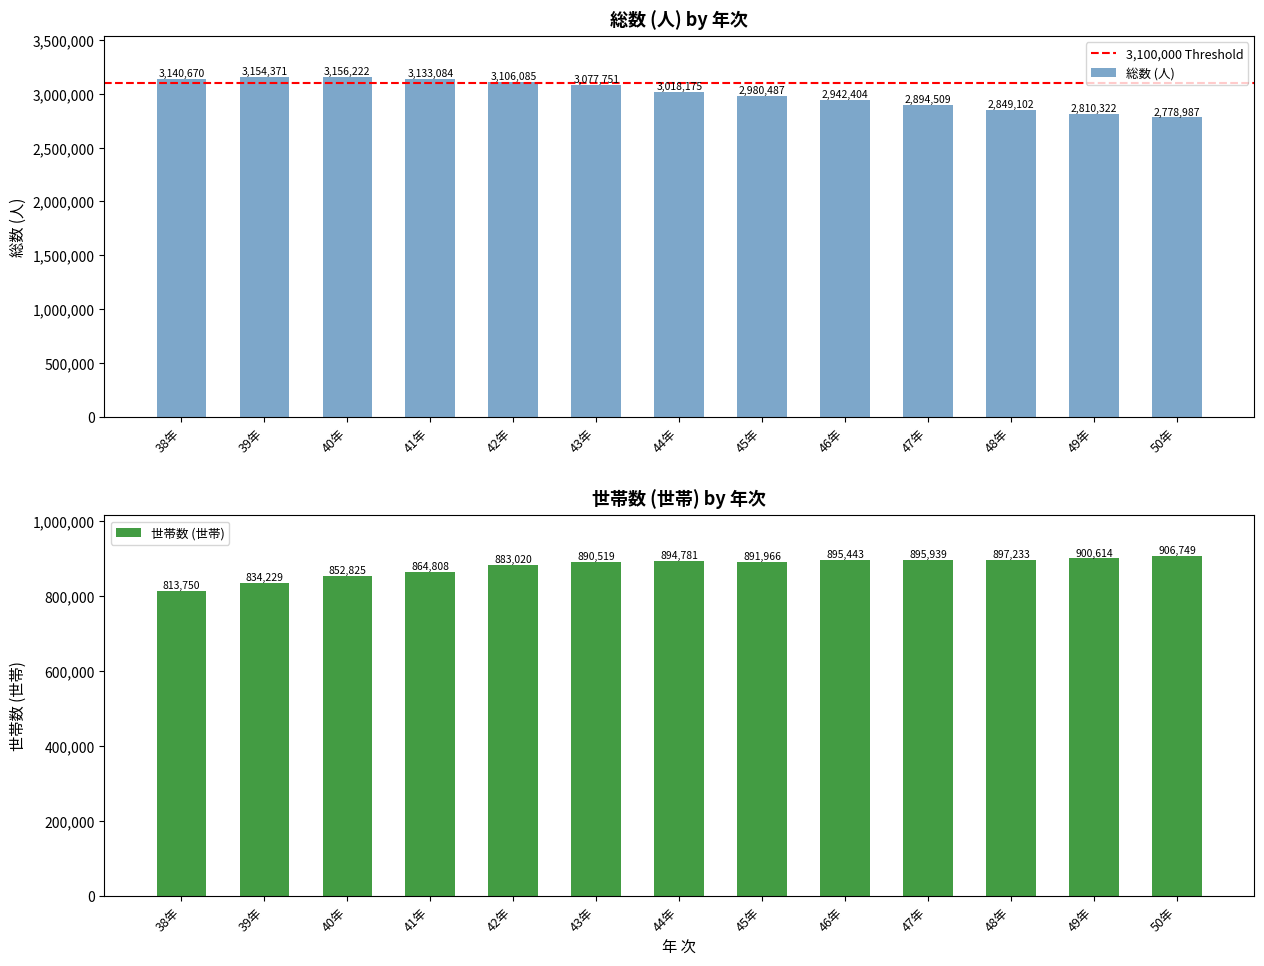

Which category has the lowest value in the 世帯数 (世帯) series?

38年